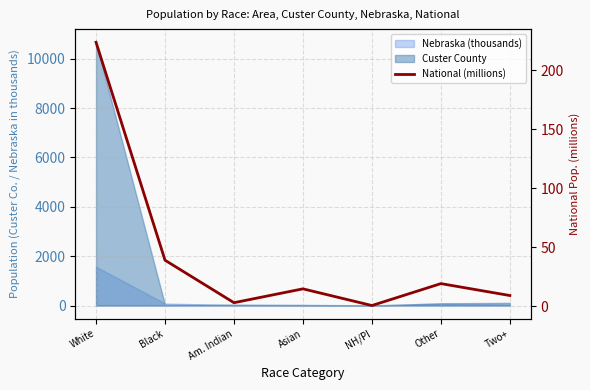

How many points are lower than both their immediate neighbors (excluding endpoints)?

2